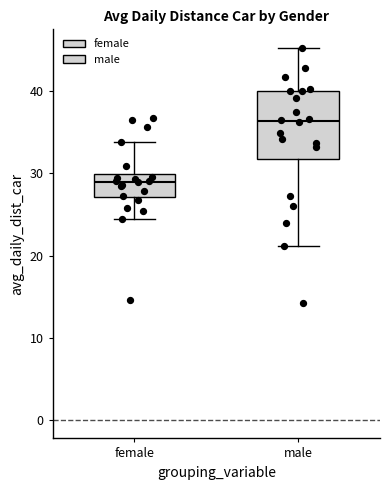

Reading left to right, transcribe this box plot: for each box, give where its median line is, the range the box spans, and where its two whiskers end, as read against the y-axis. The values are not printed on the chart, so give them approximately, as read against the axis.

female: median 29, box 27 to 30, whiskers 24 to 34
male: median 36, box 32 to 40, whiskers 21 to 45